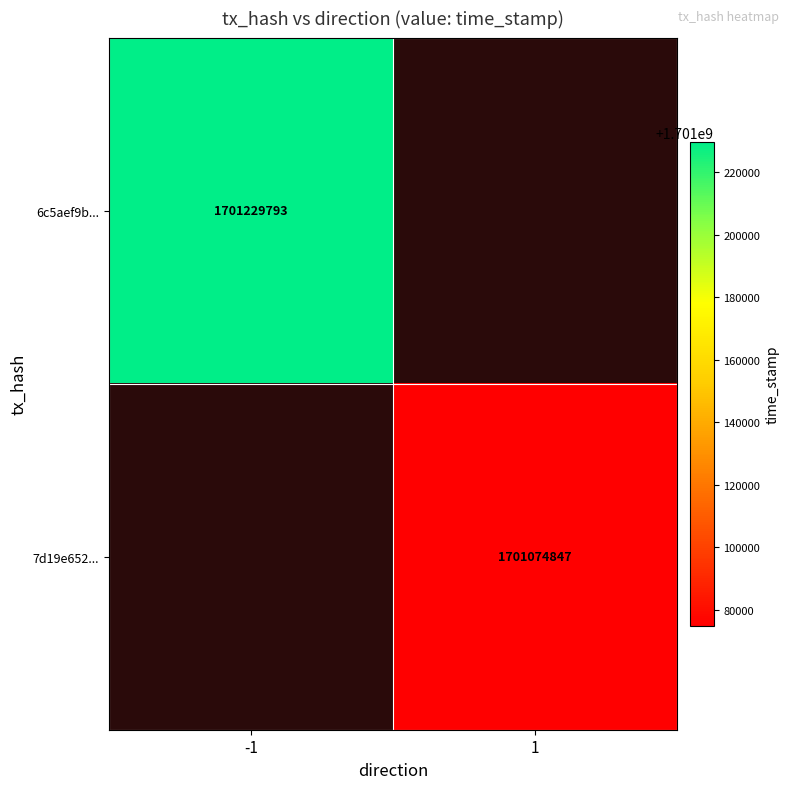

Is it true that 6c5aef9b... equals 2465350803 at -1?

False